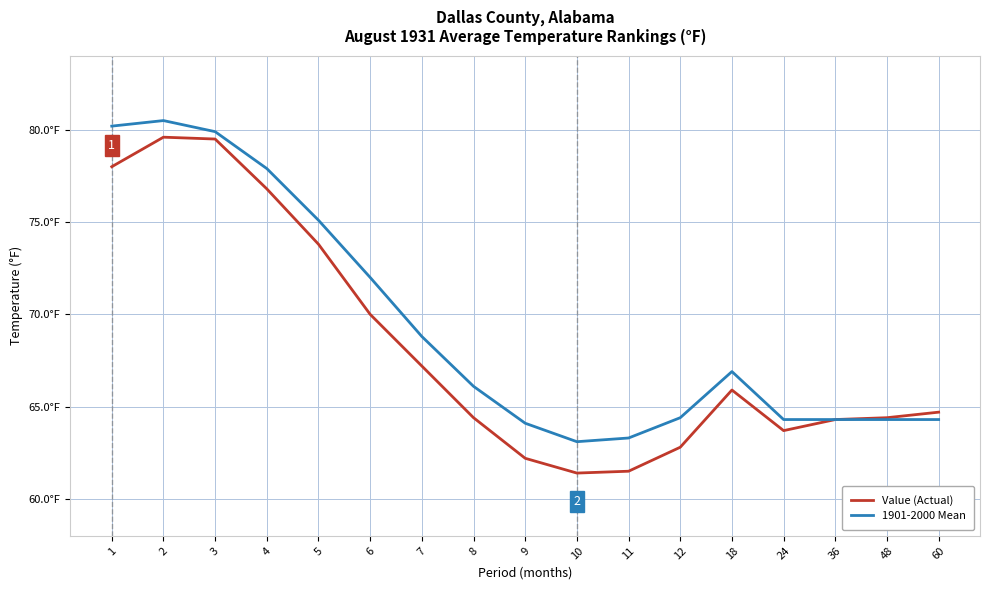

List the labels in order of Value (Actual) value, smallest first.

10, 11, 9, 12, 24, 36, 8, 48, 60, 18, 7, 6, 5, 4, 1, 3, 2